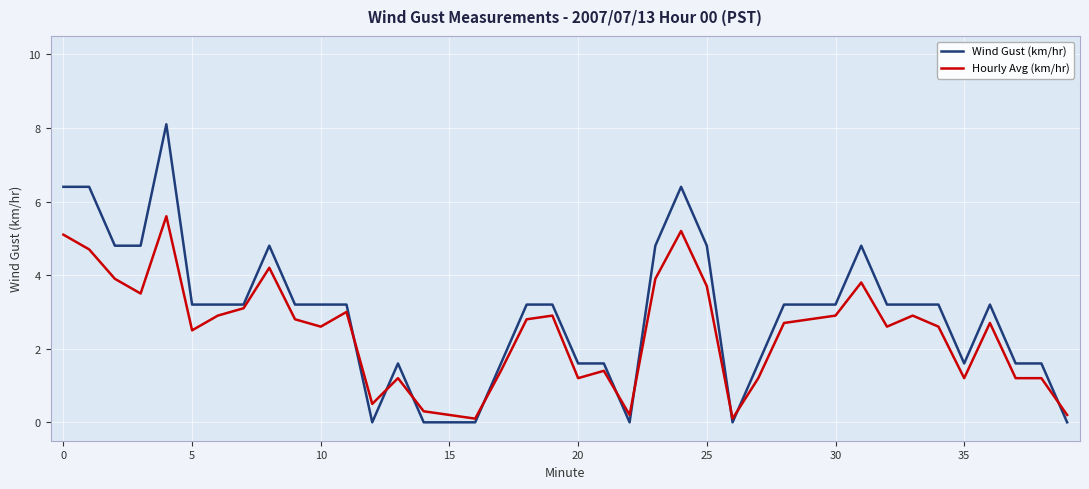

What is the greatest value displayed?

8.1